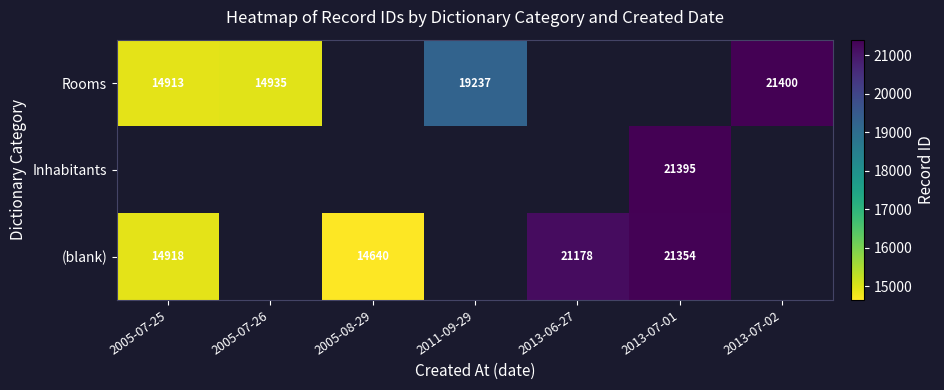

Is it true that (blank) equals 26790 at 2005-07-25?

False